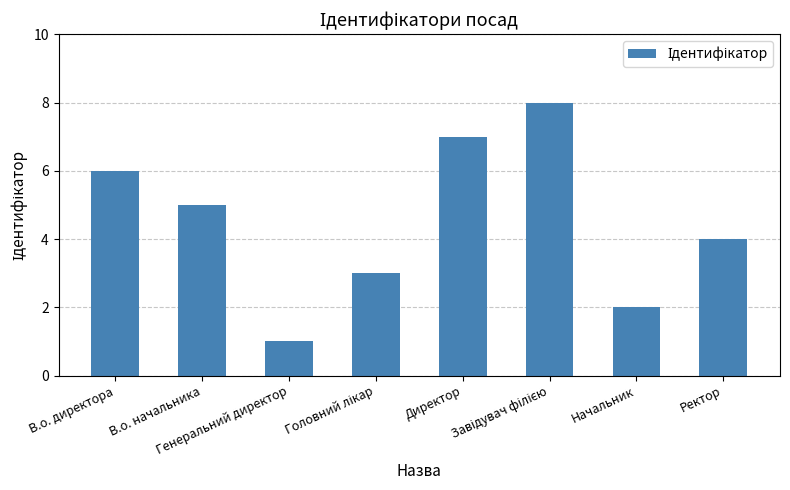

What is the difference between the maximum and minimum values?

7